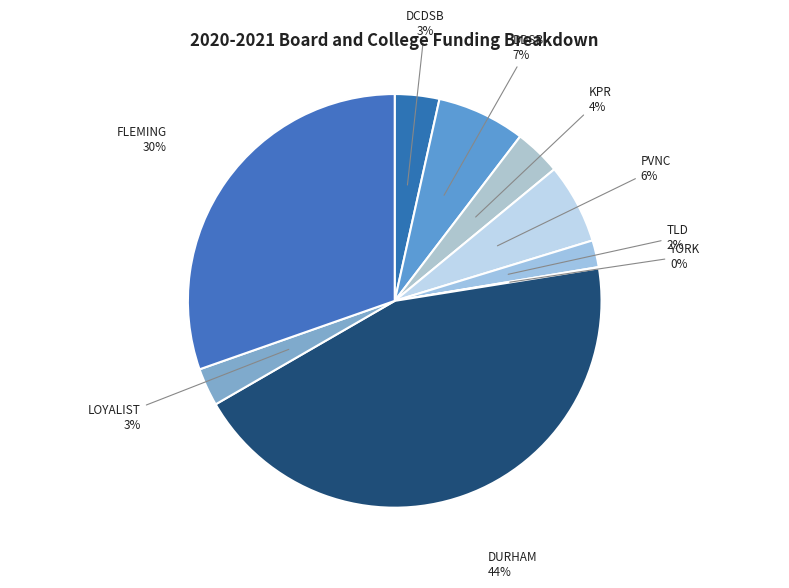

Count the number of slices in the pie.

9